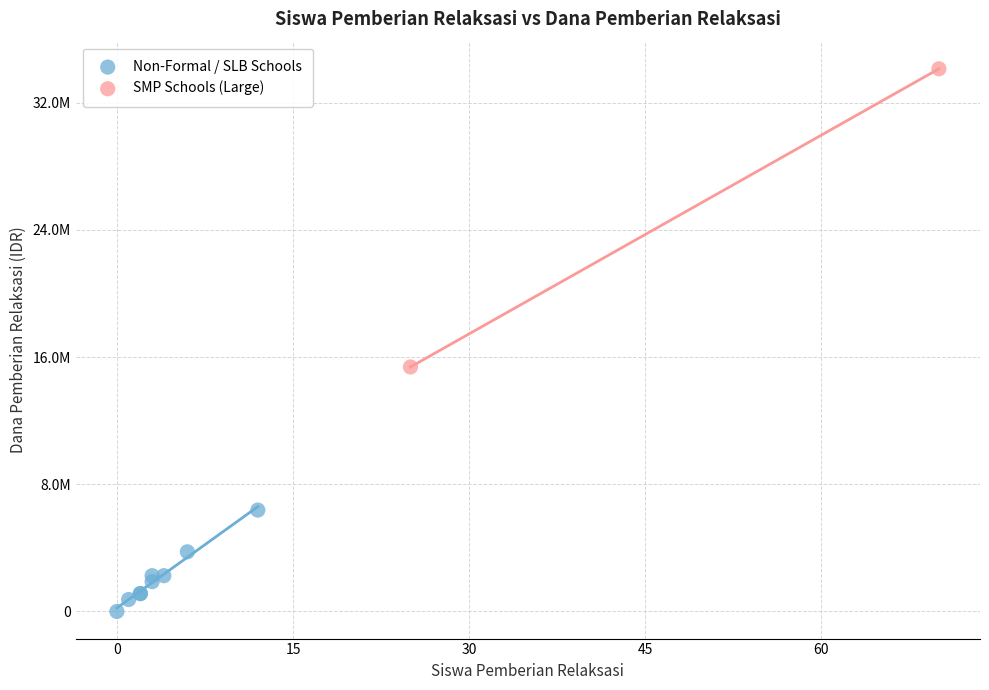

What are all the series names shown in the legend?

Non-Formal / SLB Schools, SMP Schools (Large)